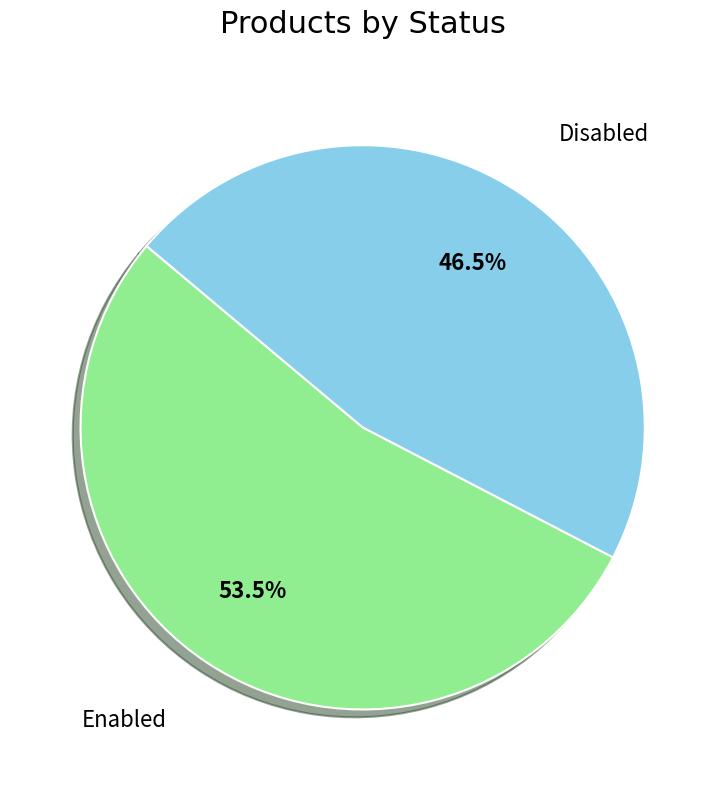

Does Enabled account for over 50% of the chart?

Yes